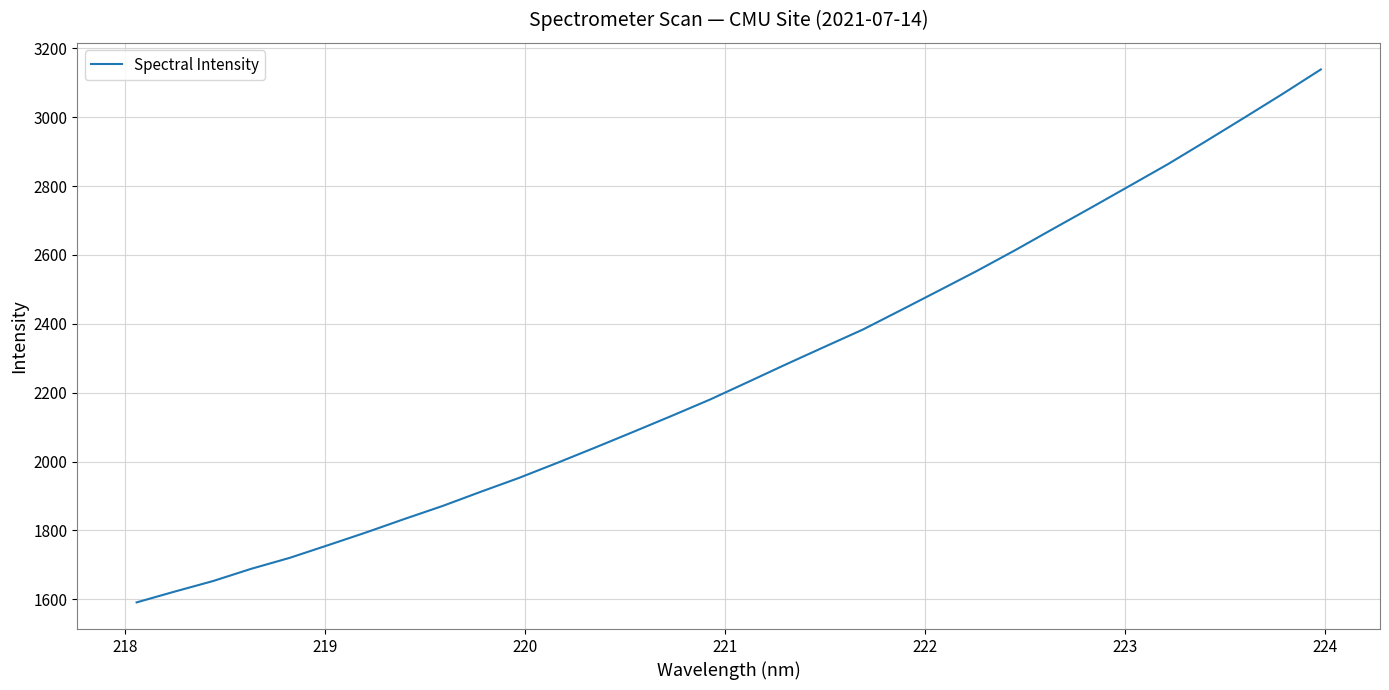

What is the greatest value displayed?

3138.5